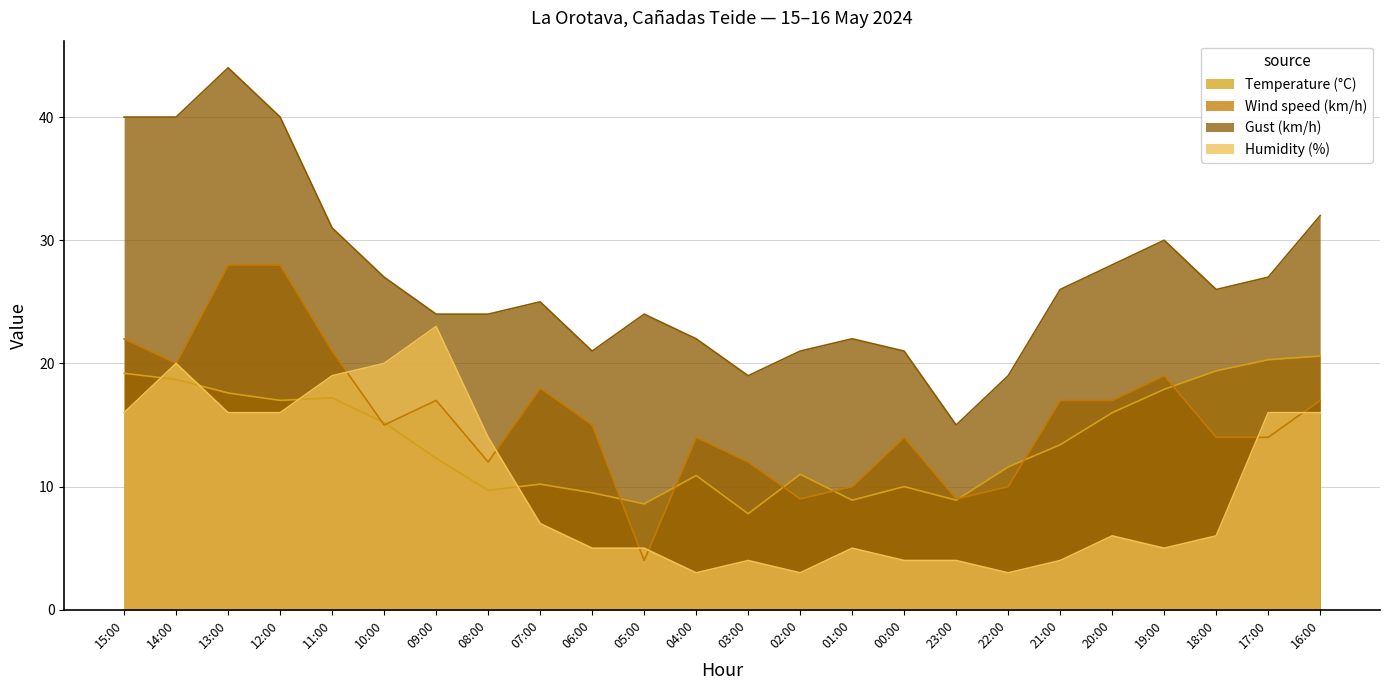

At which category does the chart reach its peak across all series?

13:00